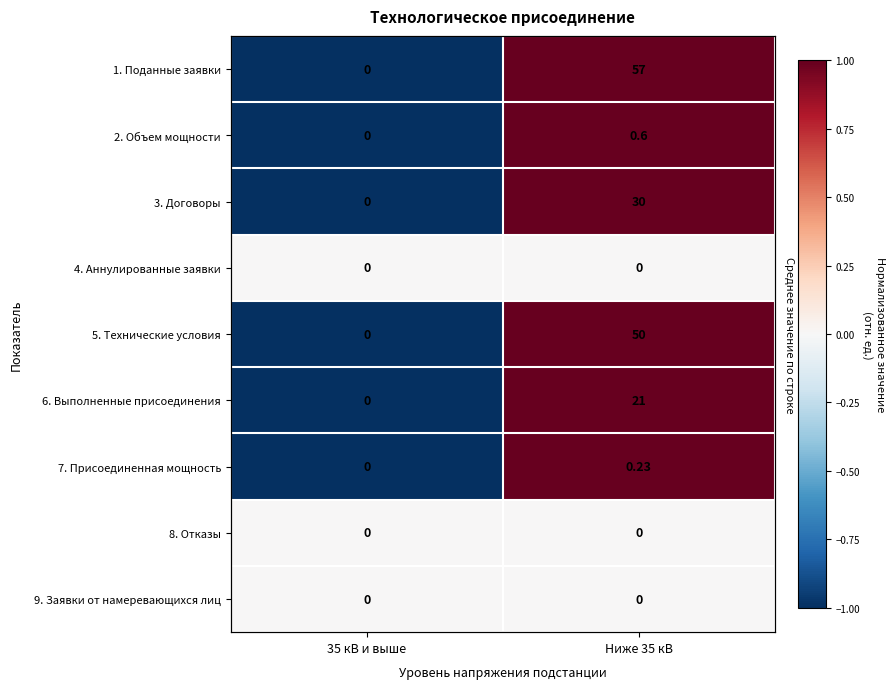

Where is 2. Объем мощности nearest to the value 0?

35 кВ и выше